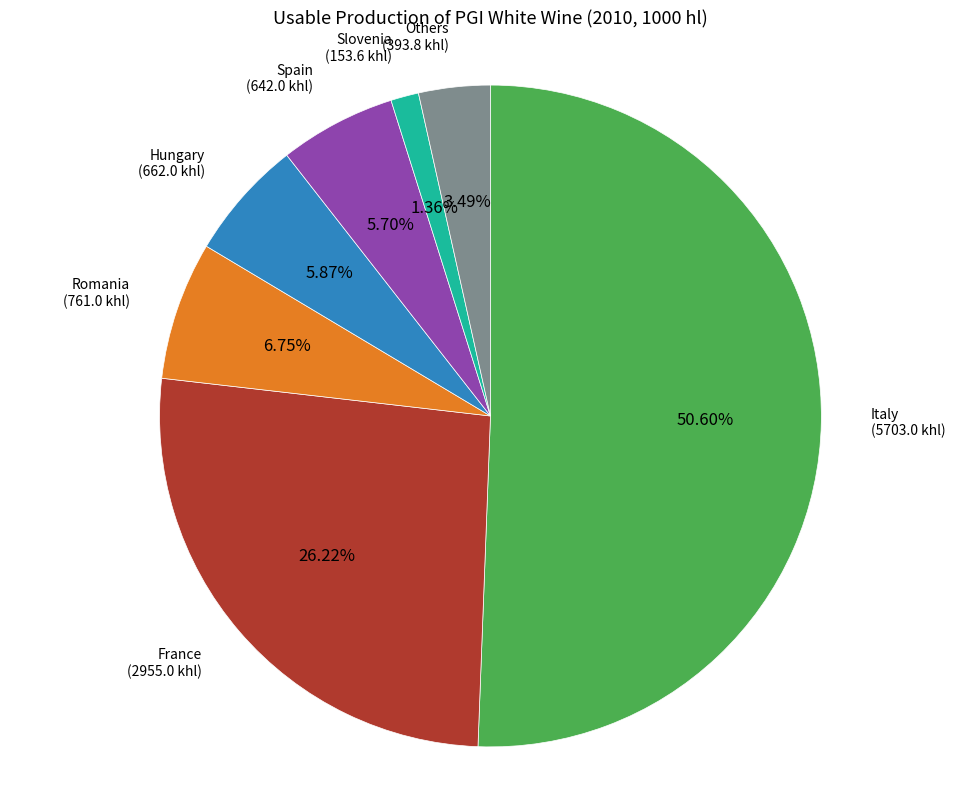

Count the number of slices in the pie.

7